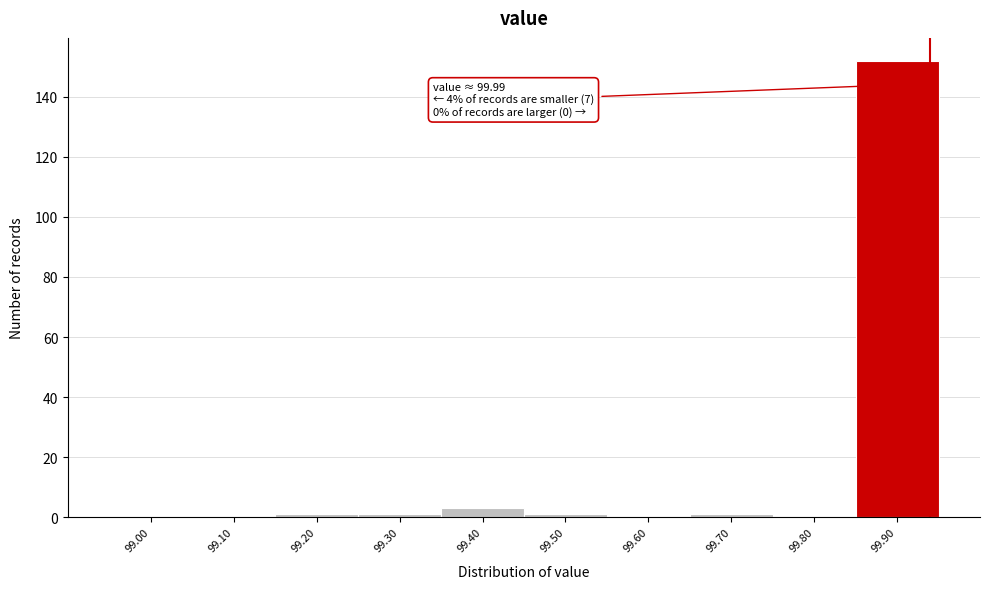

Reading left to right, extract all data points from this chart.

99.00=0	99.10=0	99.20=1	99.30=1	99.40=3	99.50=1	99.60=0	99.70=1	99.80=0	99.90=152